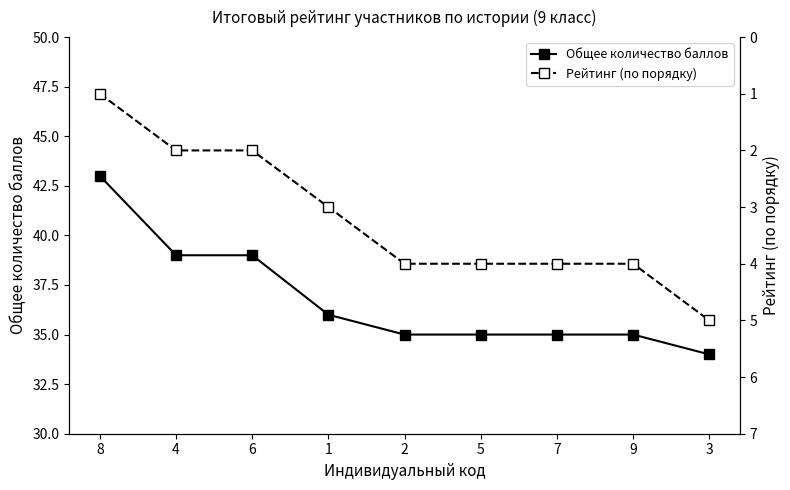

True or false: Рейтинг (по порядку) and Общее количество баллов intersect in this chart.

False